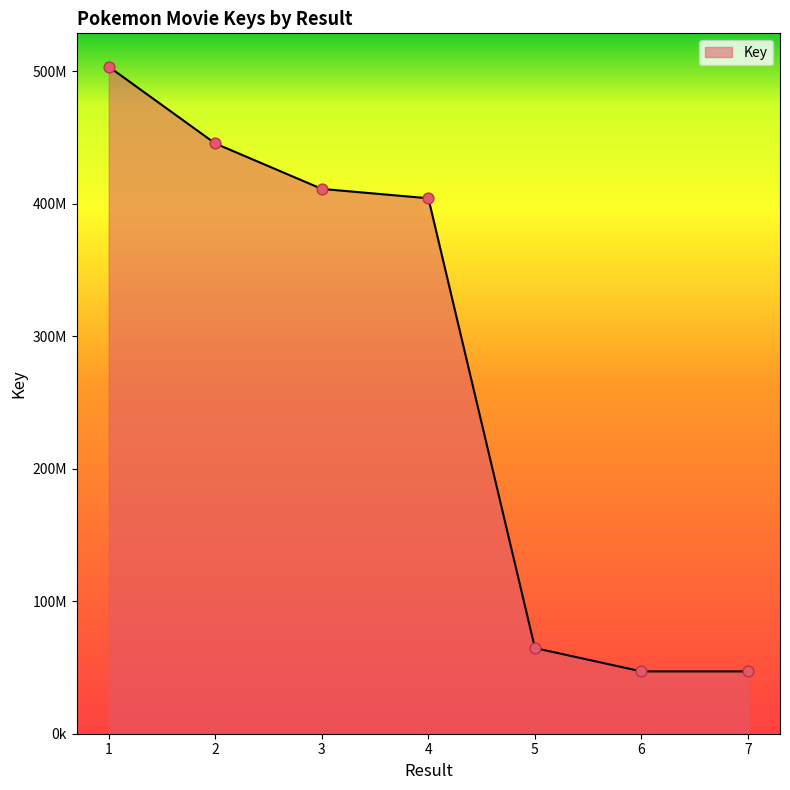

What is the change in value from 4 to 6?

-356992716